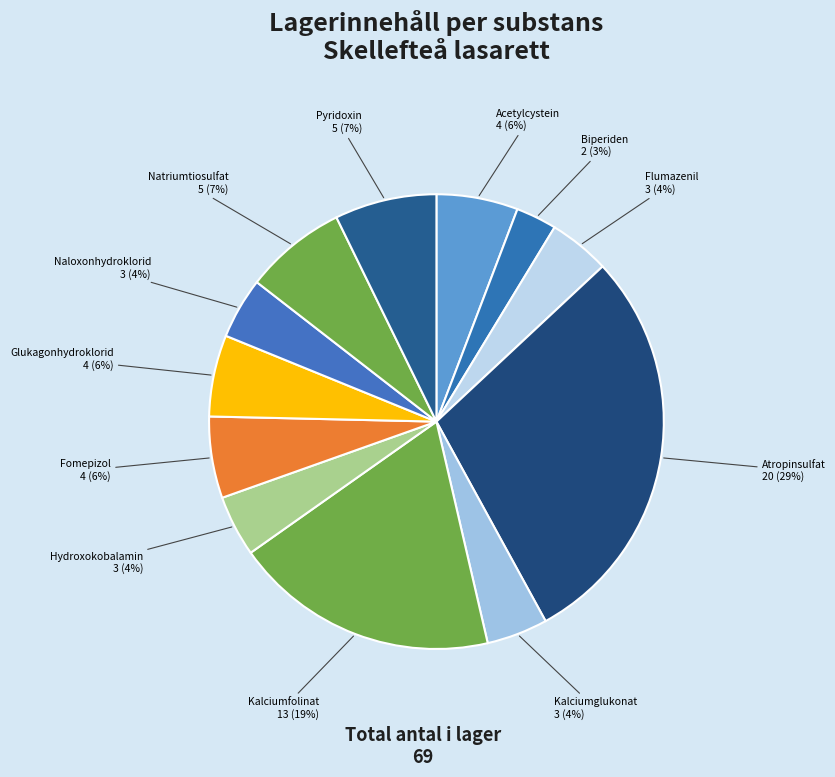

Do Pyridoxin and Natriumtiosulfat together represent more than half of the pie?

No